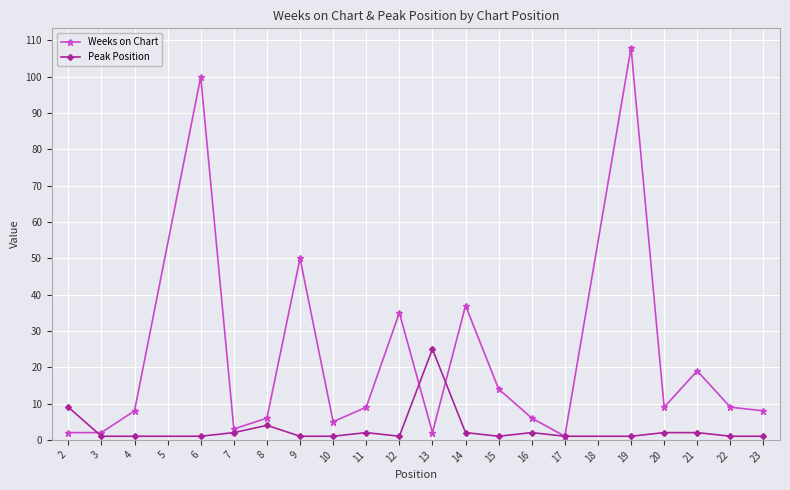

In Weeks on Chart, how many points are higher than both neighbors (excluding endpoints)?

6